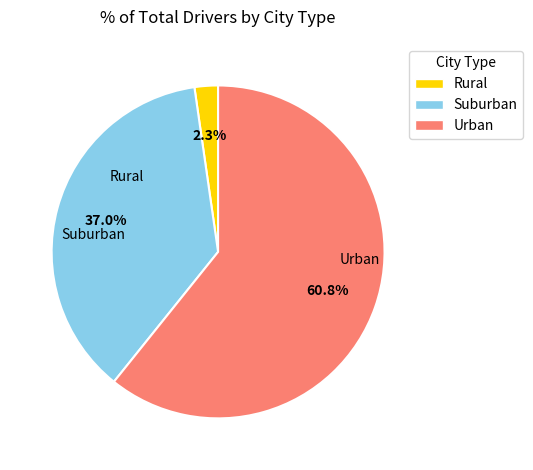

Does any single category account for the majority?

Yes